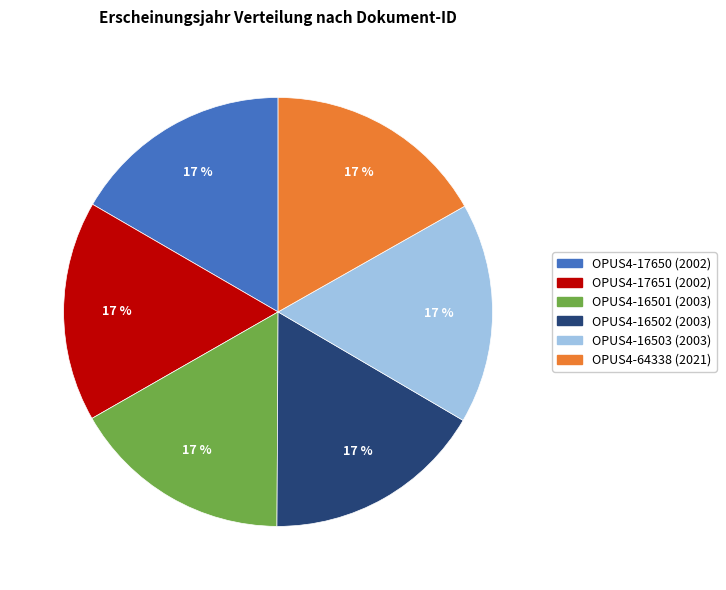

Count the number of slices in the pie.

6